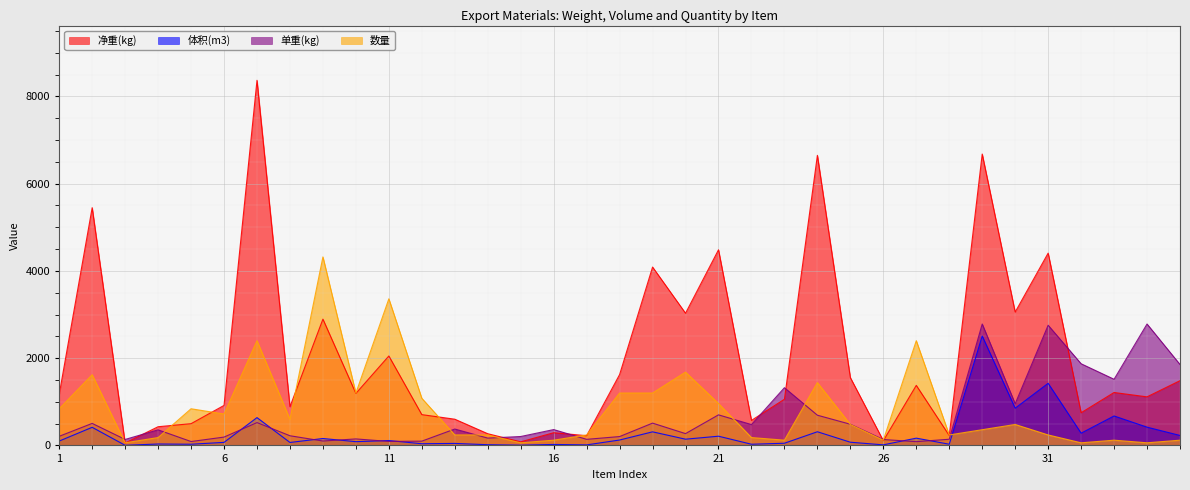

The value of 数量 at 27 is 2400.0. True or false?

True